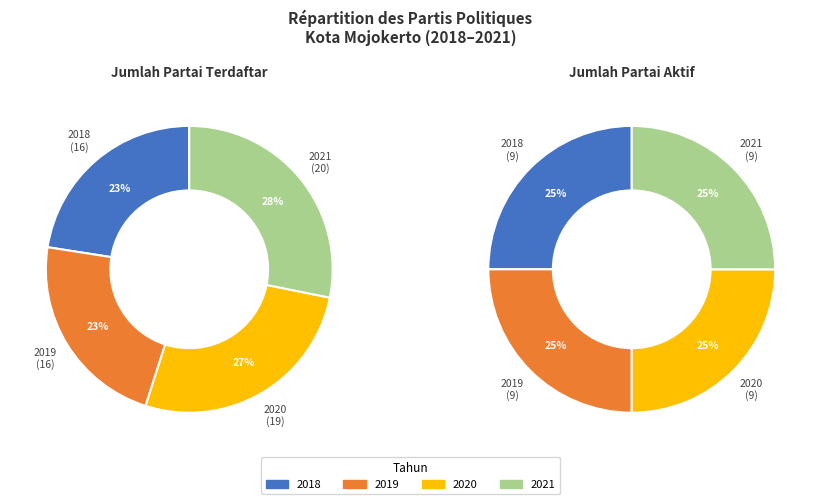

Does any single category account for the majority?

No